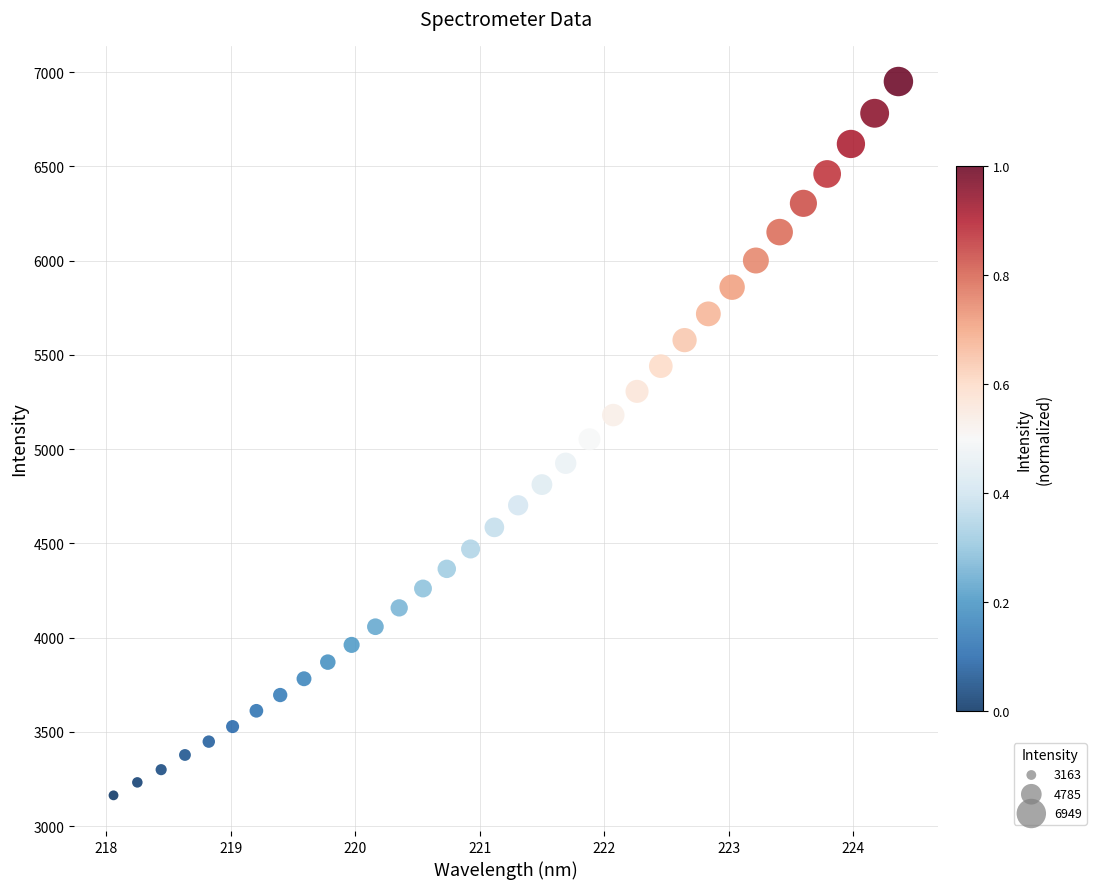

What is the range of Y values (max minus min)?

3786.8